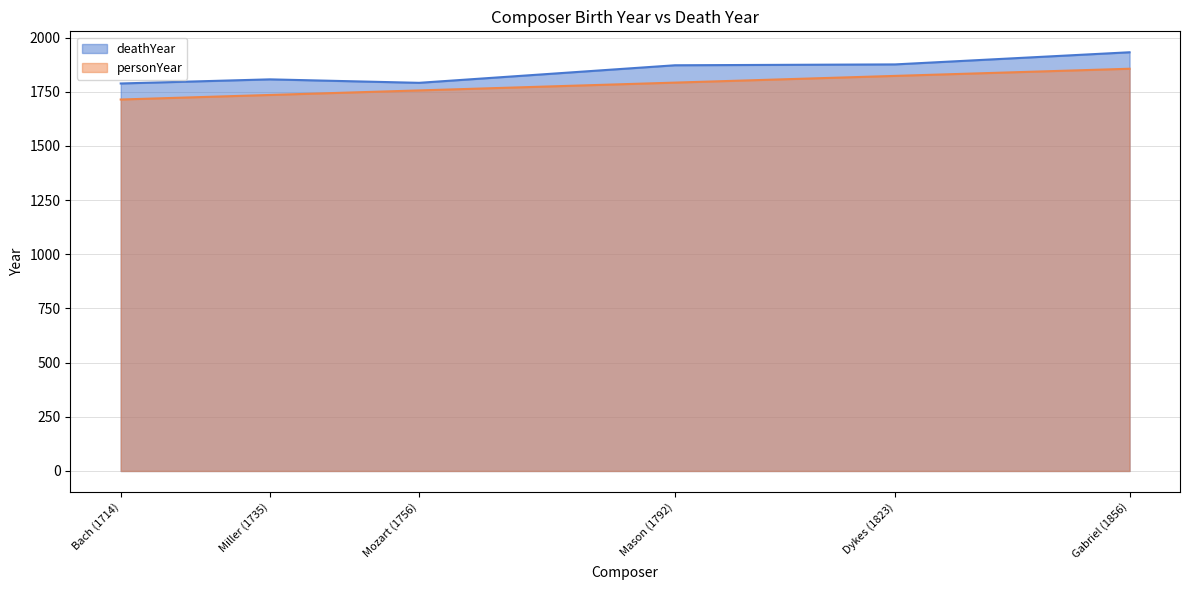

The value at Gabriel (1856) is 1932. True or false?

True